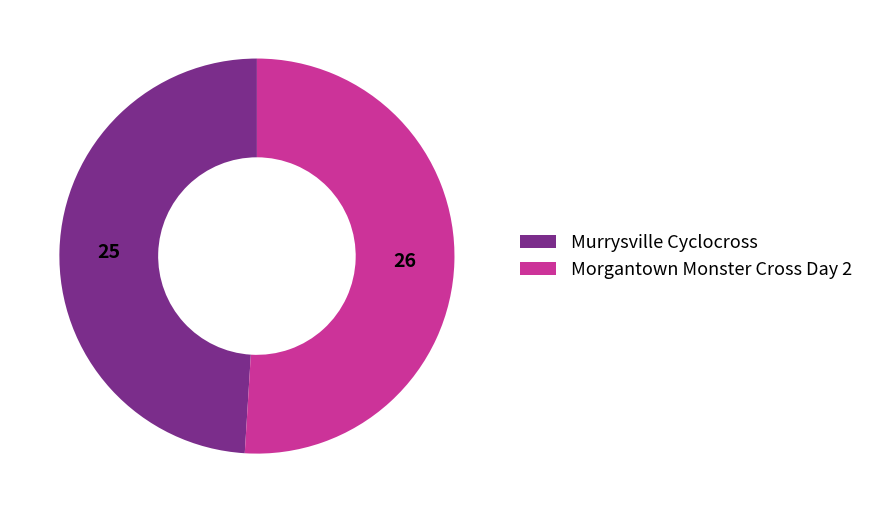

What is the ratio of the value at Murrysville Cyclocross to the value at Morgantown Monster Cross Day 2?

1.0